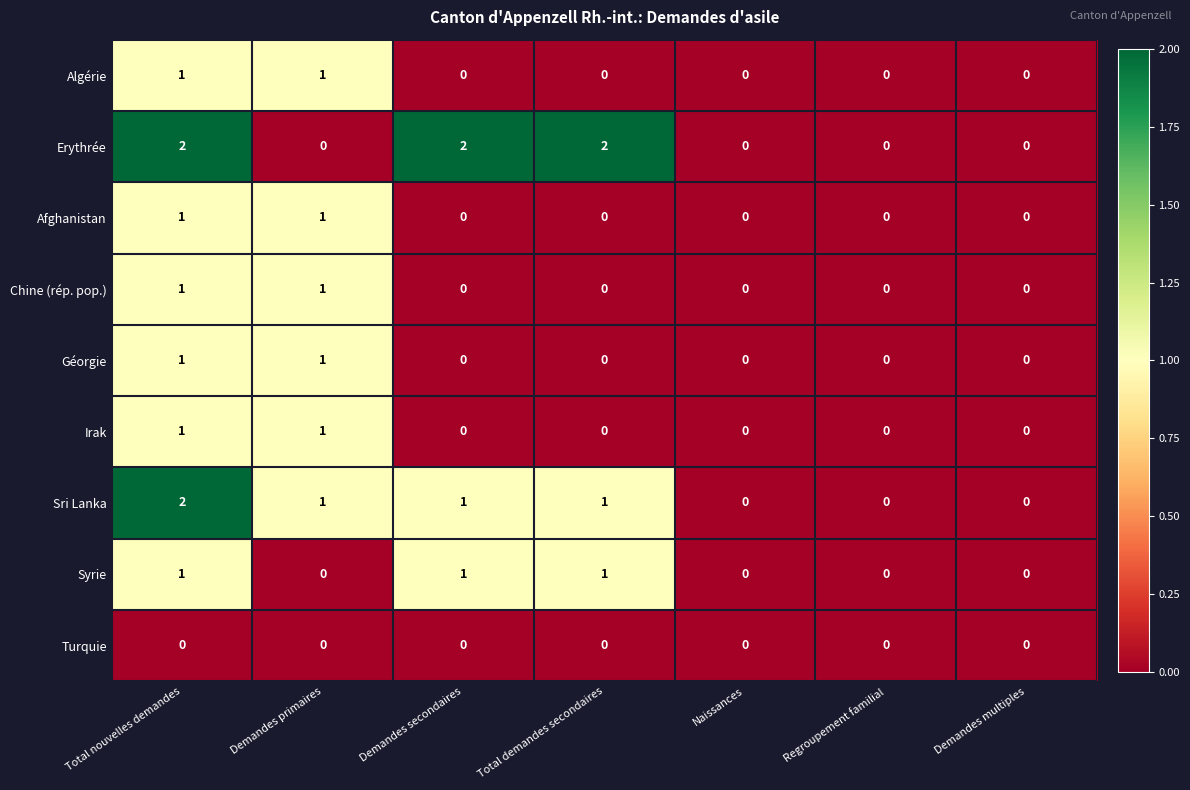

What is the total value across all series at Demandes primaires?

6